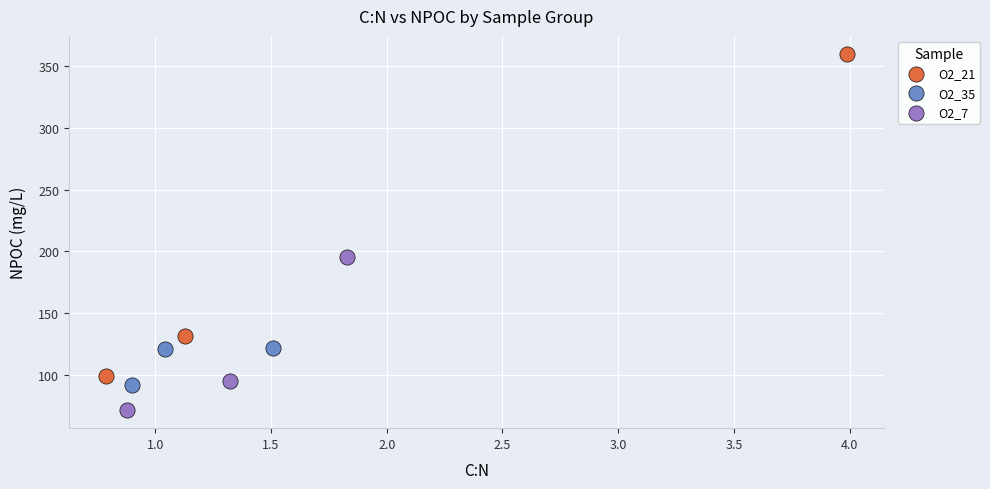

Which series contains the highest Y value?

O2_21